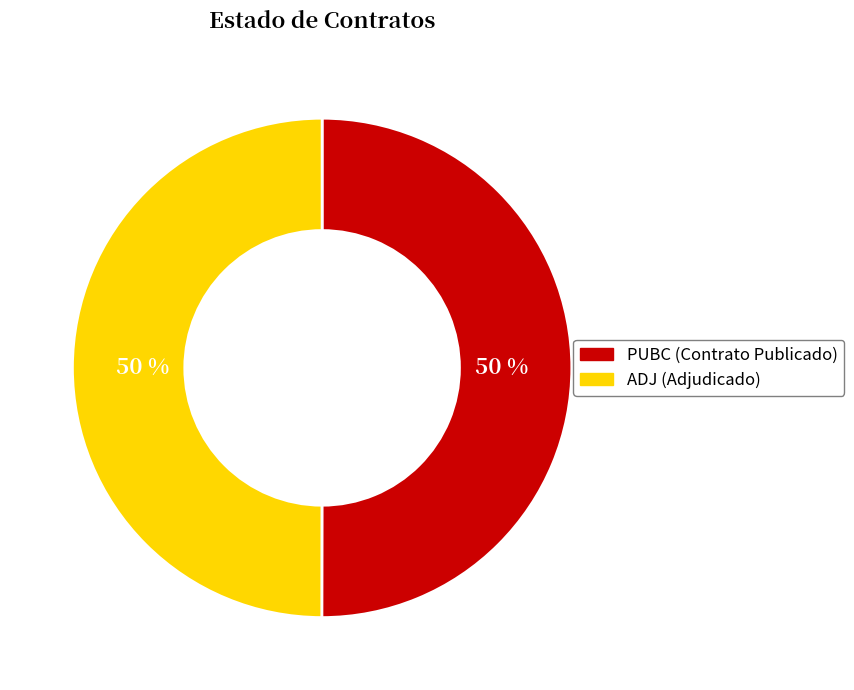

How many slices are in this pie chart?

2